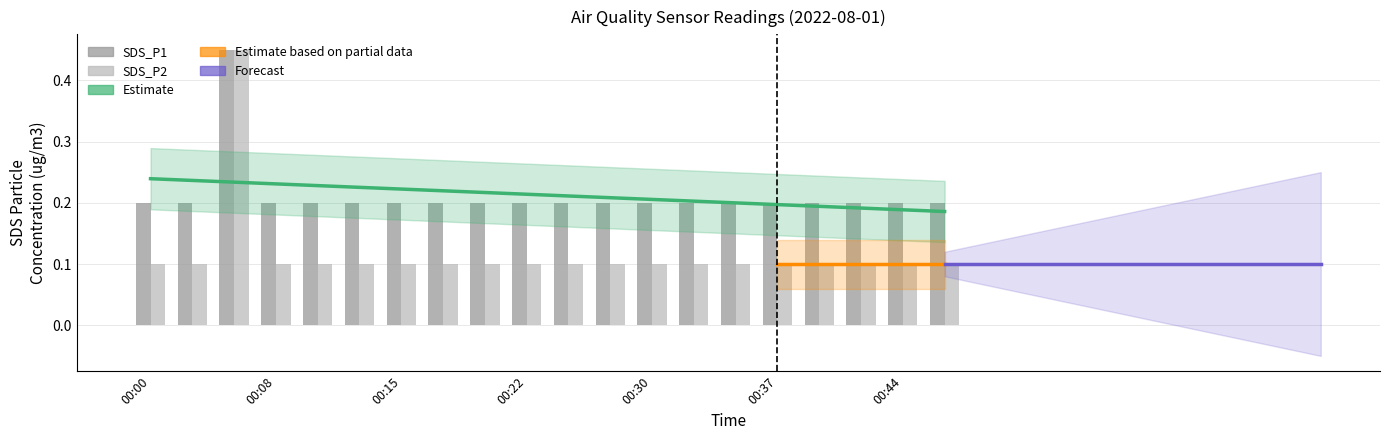

Does the chart contain any negative values?

No